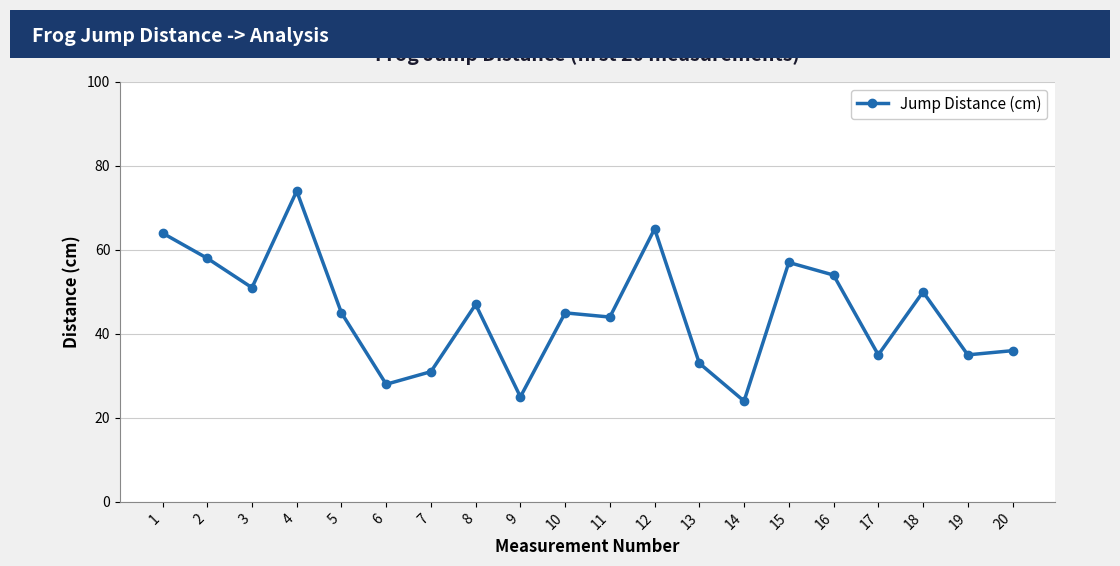

What is the average value?

45